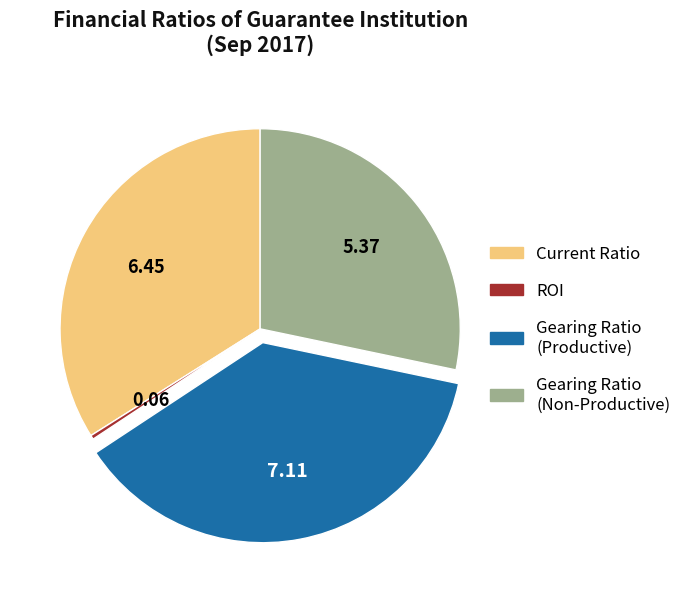

Approximately how many times larger is the value at Gearing Ratio (Non-Productive) compared to Current Ratio?

0.8